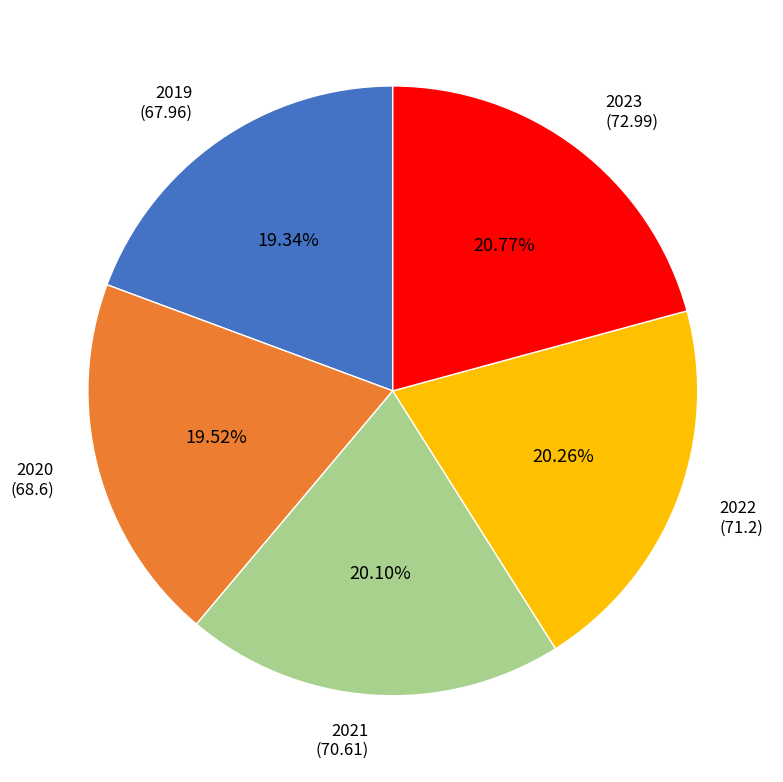

To the nearest percent, what is the average slice percentage?

20%